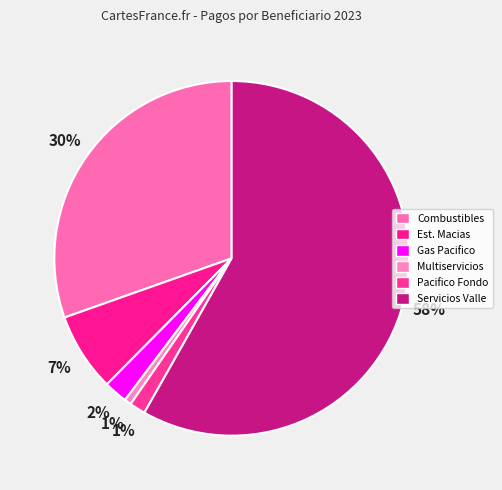

How many slices are in this pie chart?

6